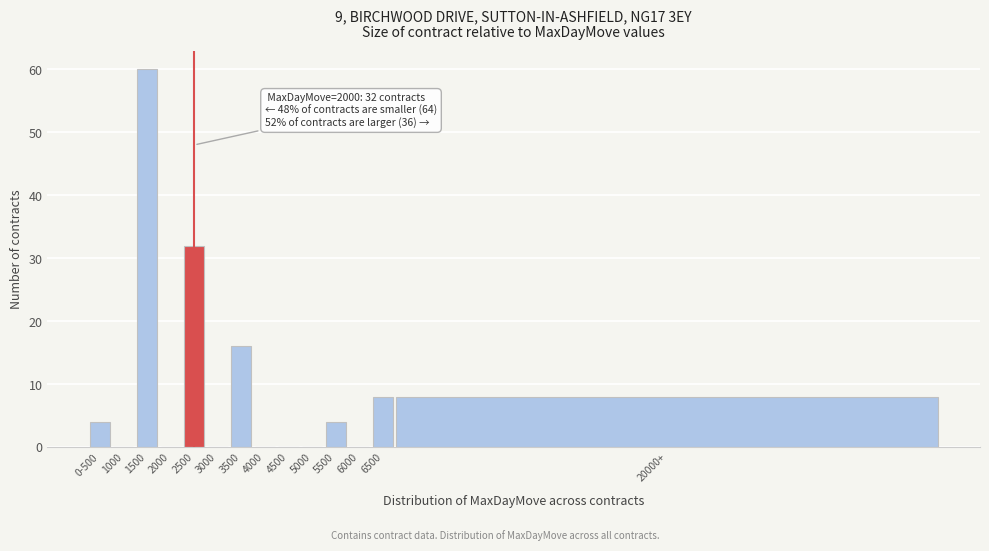

Reading left to right, what are all the values shown in this chart?

0-500=4	1000=0	1500=60	2000=0	2500=32	3000=0	3500=16	4000=0	4500=0	5000=0	5500=4	6000=0	6500=8	20000+=8